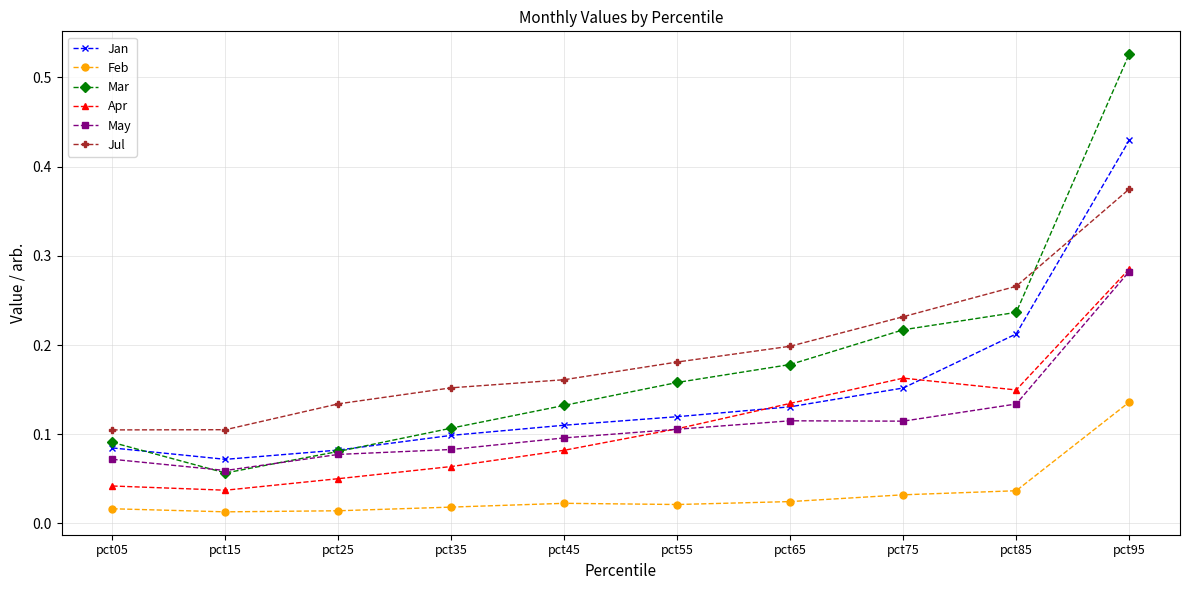

At how many categories does at least one series exceed 0?

10